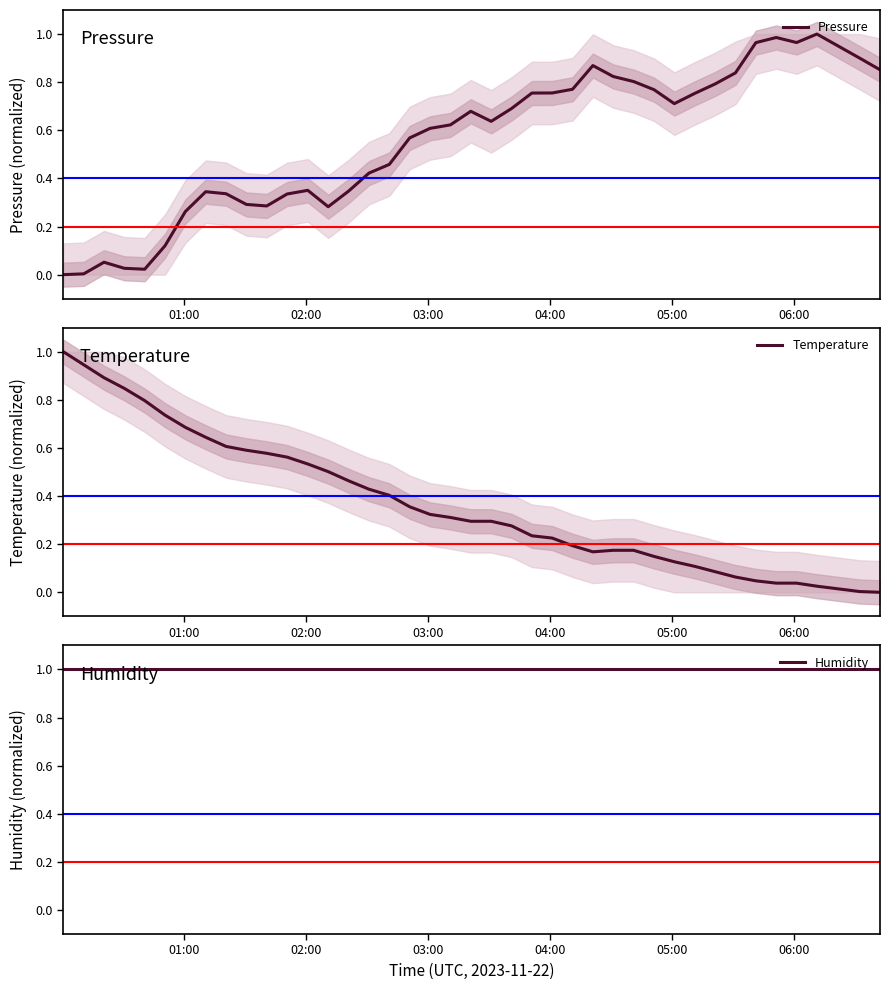

At how many categories does at least one series exceed 0?

40